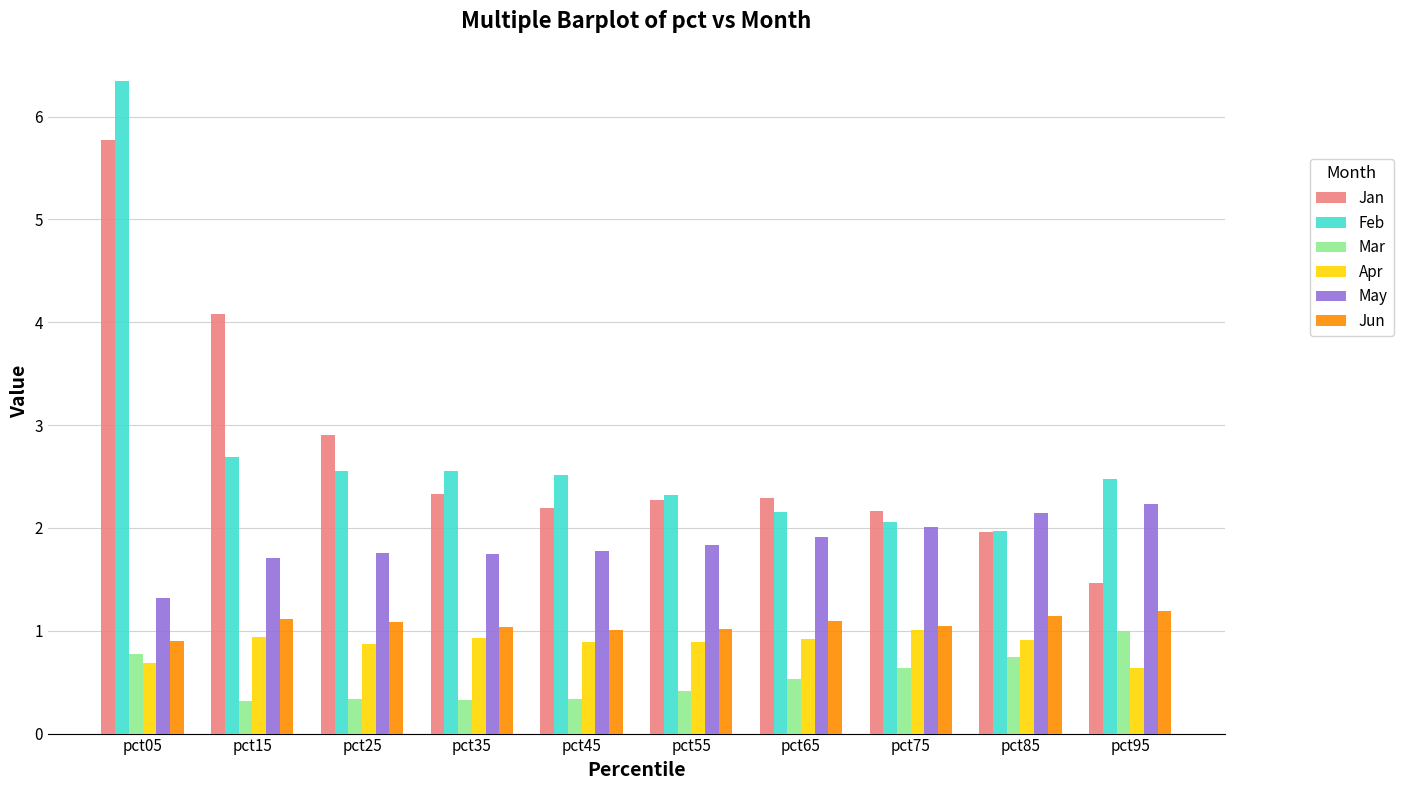

The May series shows 1.3 at pct05. True or false?

True